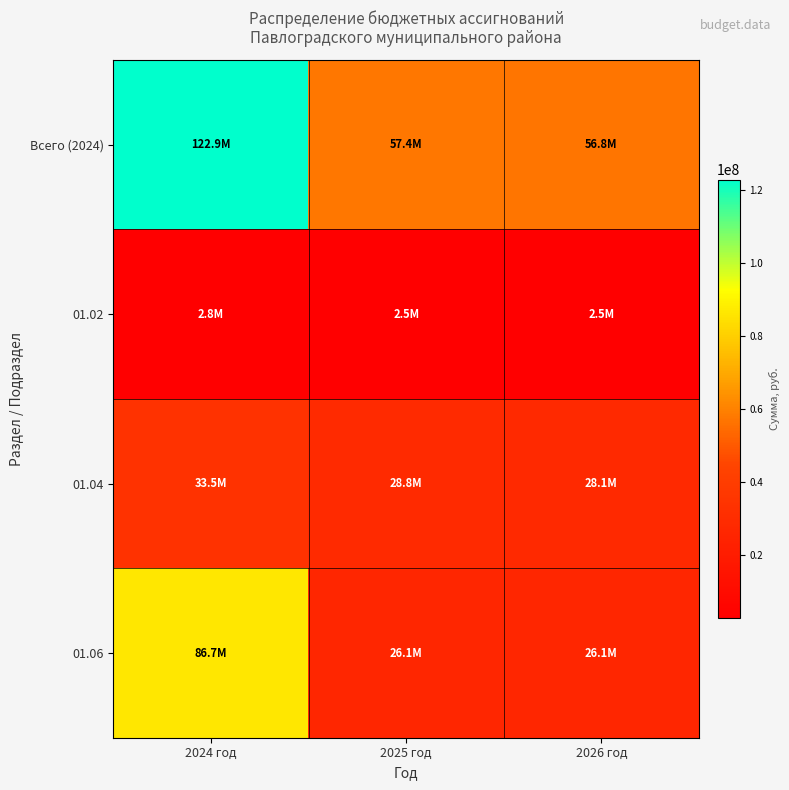

List the series in order of their peak value, lowest first.

01.02, 01.04, 01.06, Всего (2024)